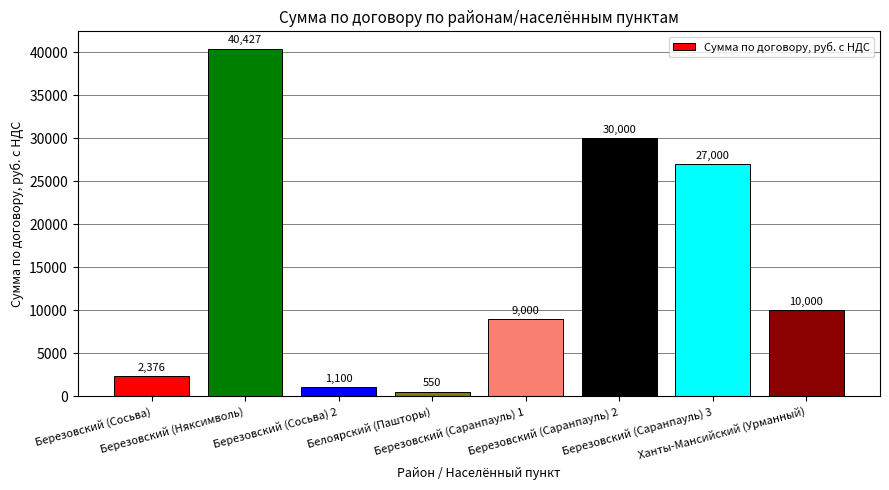

What is the value of the 3rd bar from the left?

1100.0